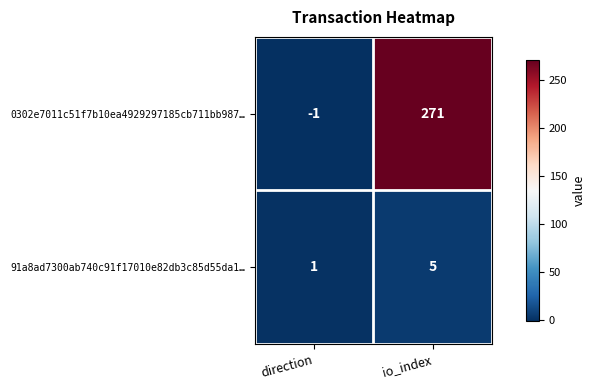

What is the difference between the maximum and minimum values in the 0302e7011c51f7b10ea4929297185cb711bb987… series?

272